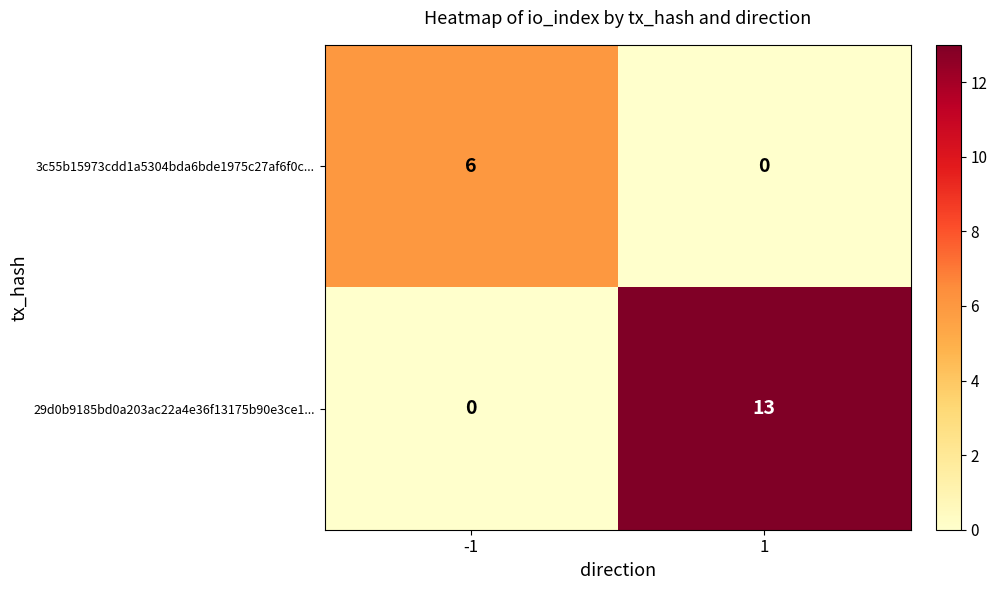

What is the total value across all series at -1?

6